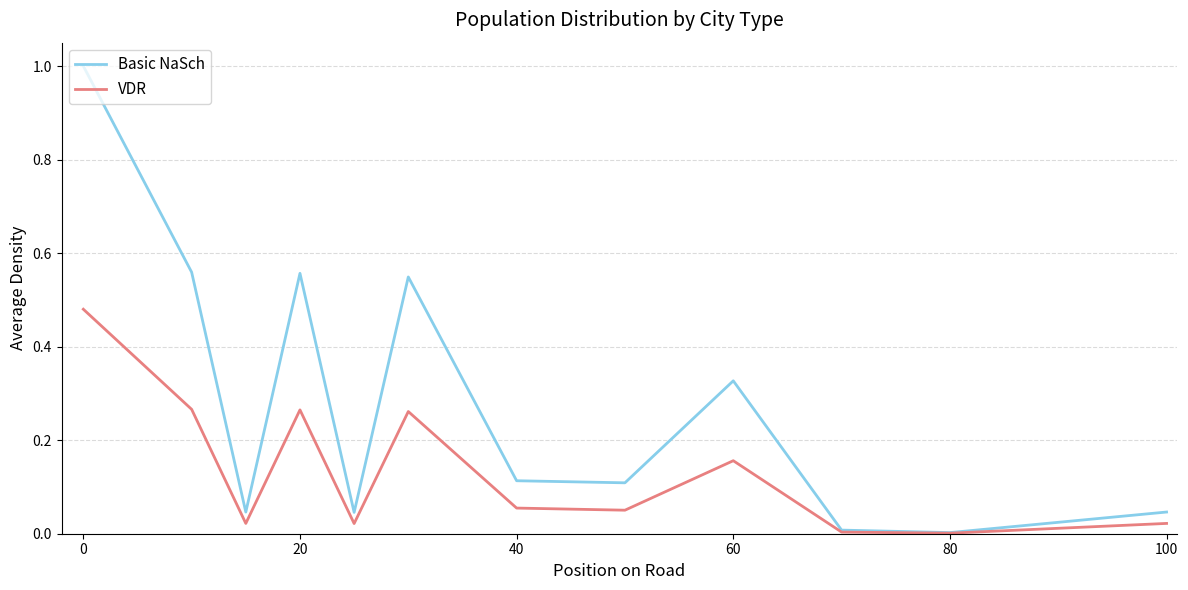

Is this an area chart (filled region under the line)?

No